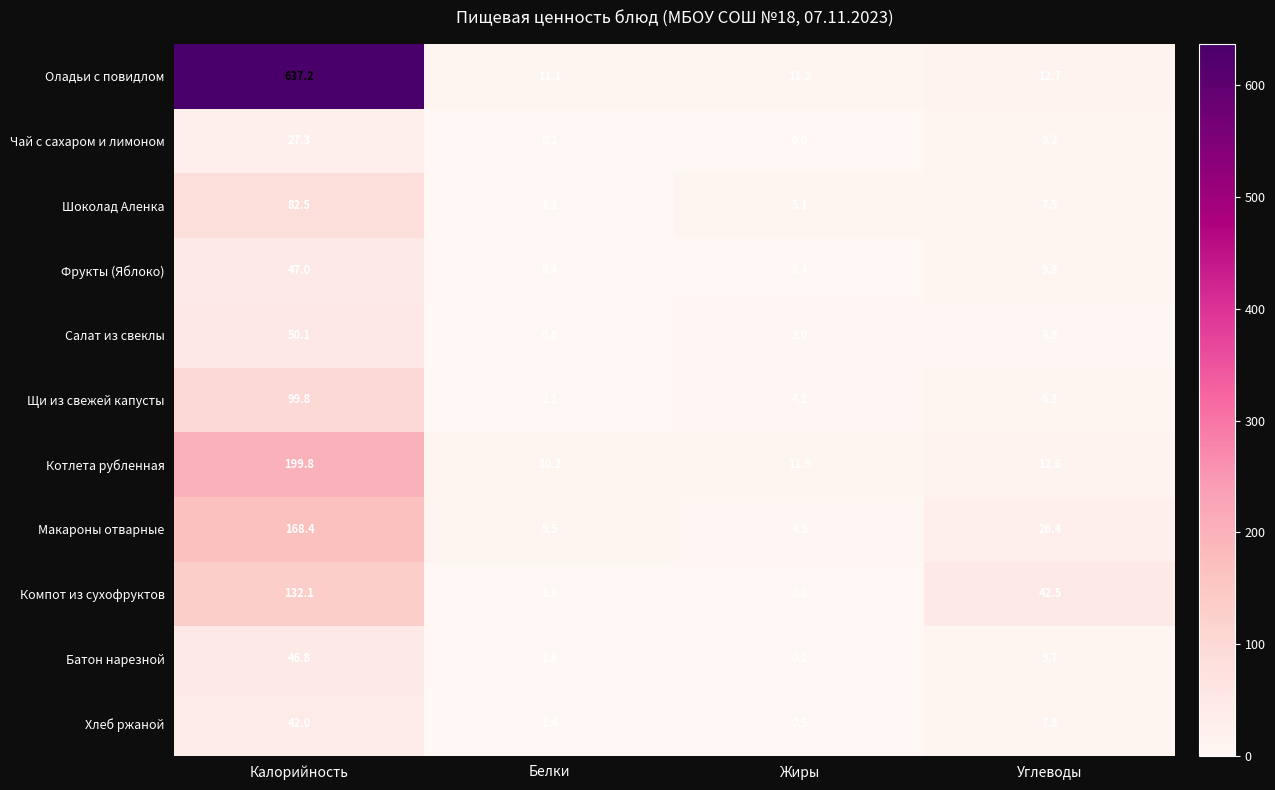

True or false: Чай с сахаром и лимоном has a value of 18.1 at Калорийность.

False